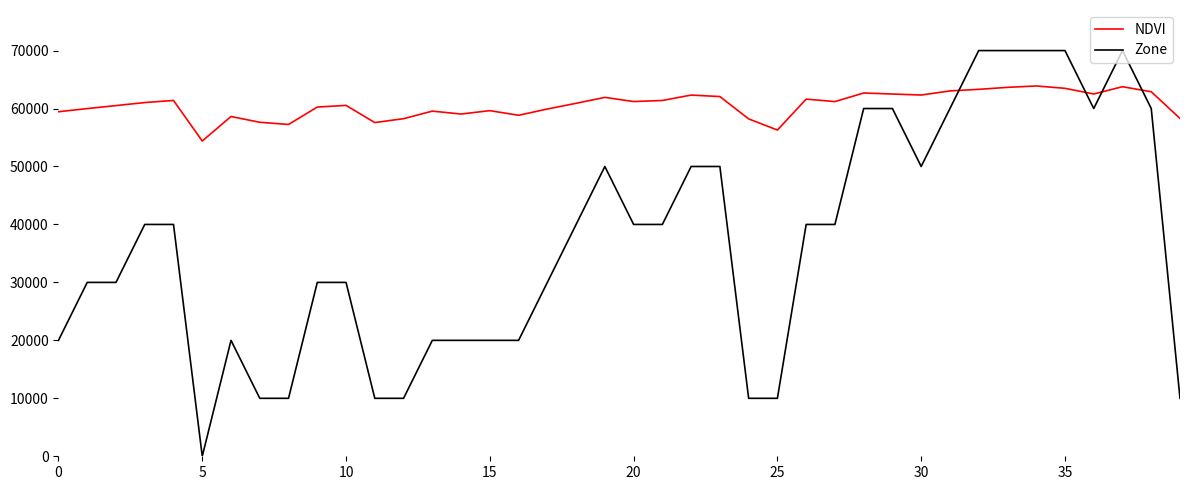

Which series has the largest total across all categories?

NDVI